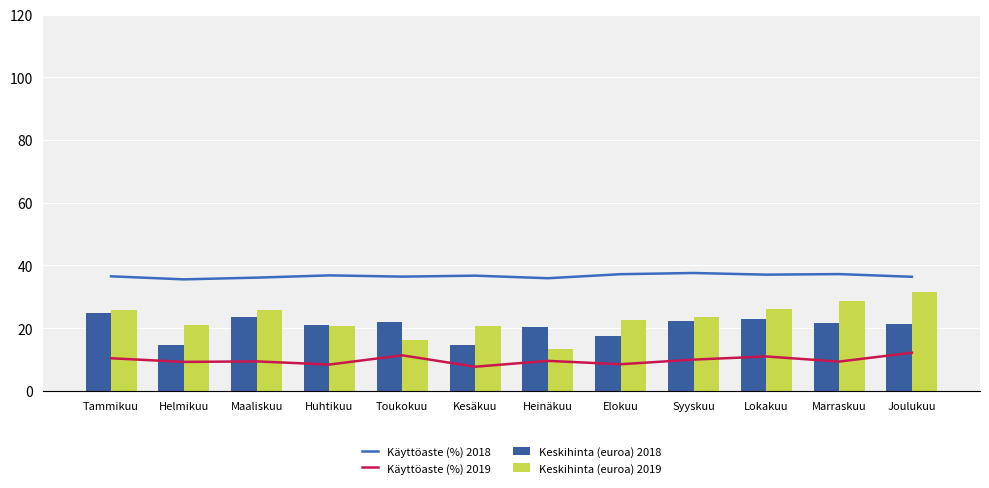

The Keskihinta (euroa) 2018 series shows 20.1 at Helmikuu. True or false?

False